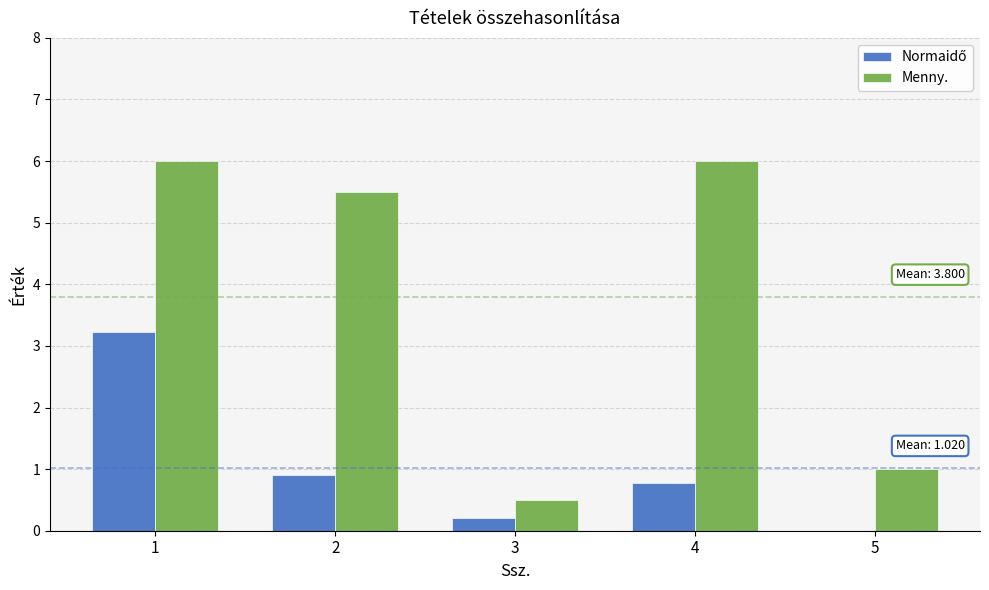

What is the total value across all series at 3?

0.7